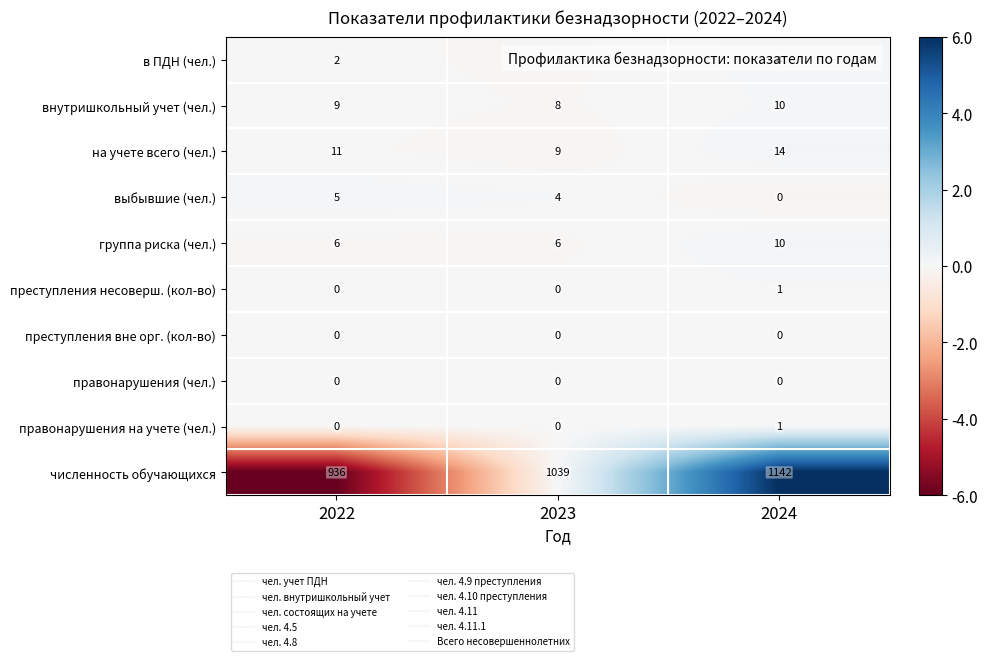

What is the smallest value displayed?

0